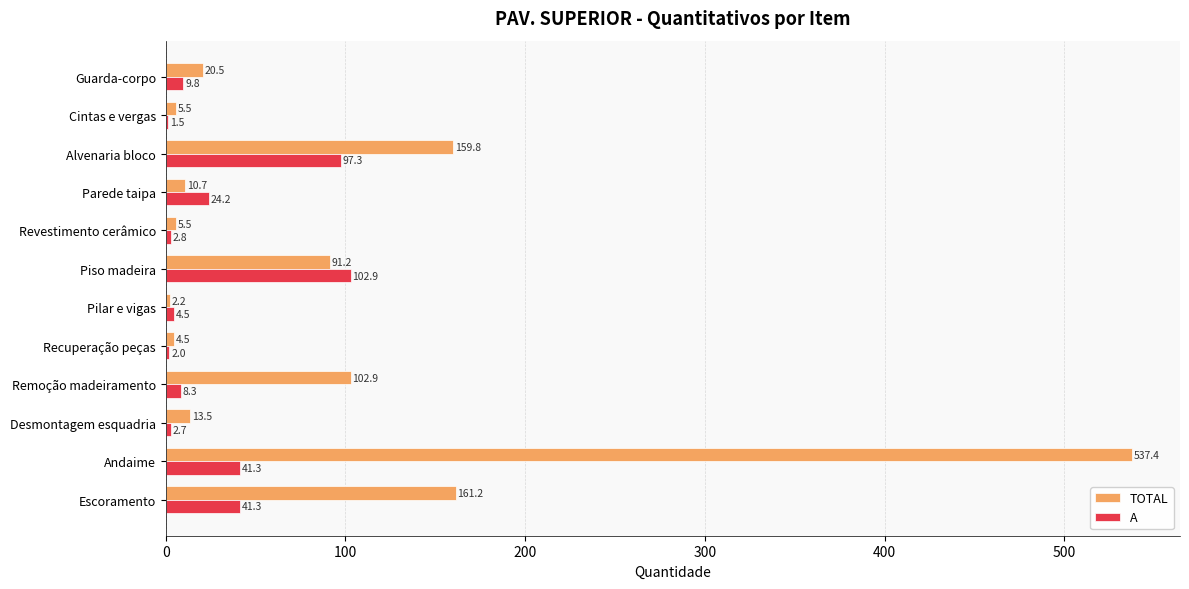

The value of A at Alvenaria bloco is 97.3. True or false?

True